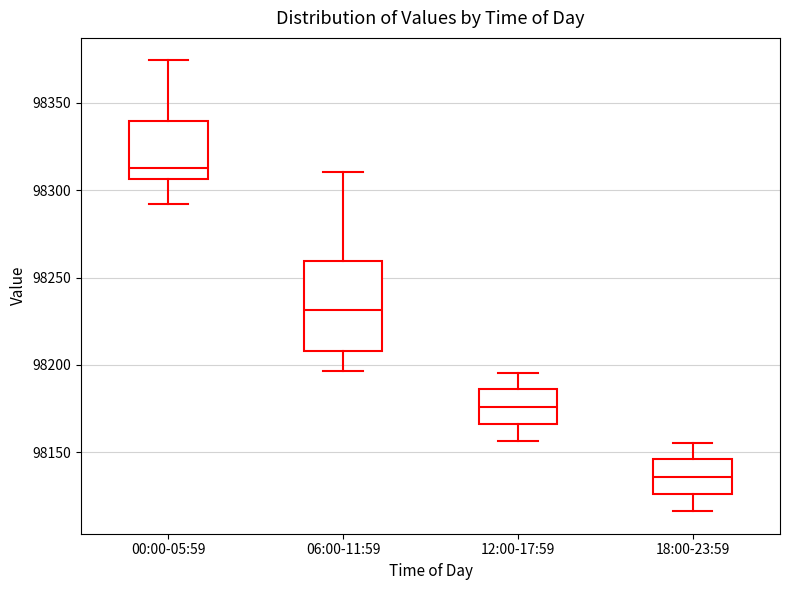

Reading left to right, transcribe this box plot: for each box, give where its median line is, the range the box spans, and where its two whiskers end, as read against the y-axis. The values are not printed on the chart, so give them approximately, as read against the axis.

00:00-05:59: median 98315, box 98305 to 98340, whiskers 98290 to 98375
06:00-11:59: median 98230, box 98210 to 98260, whiskers 98195 to 98310
12:00-17:59: median 98175, box 98165 to 98185, whiskers 98155 to 98195
18:00-23:59: median 98135, box 98125 to 98145, whiskers 98115 to 98155